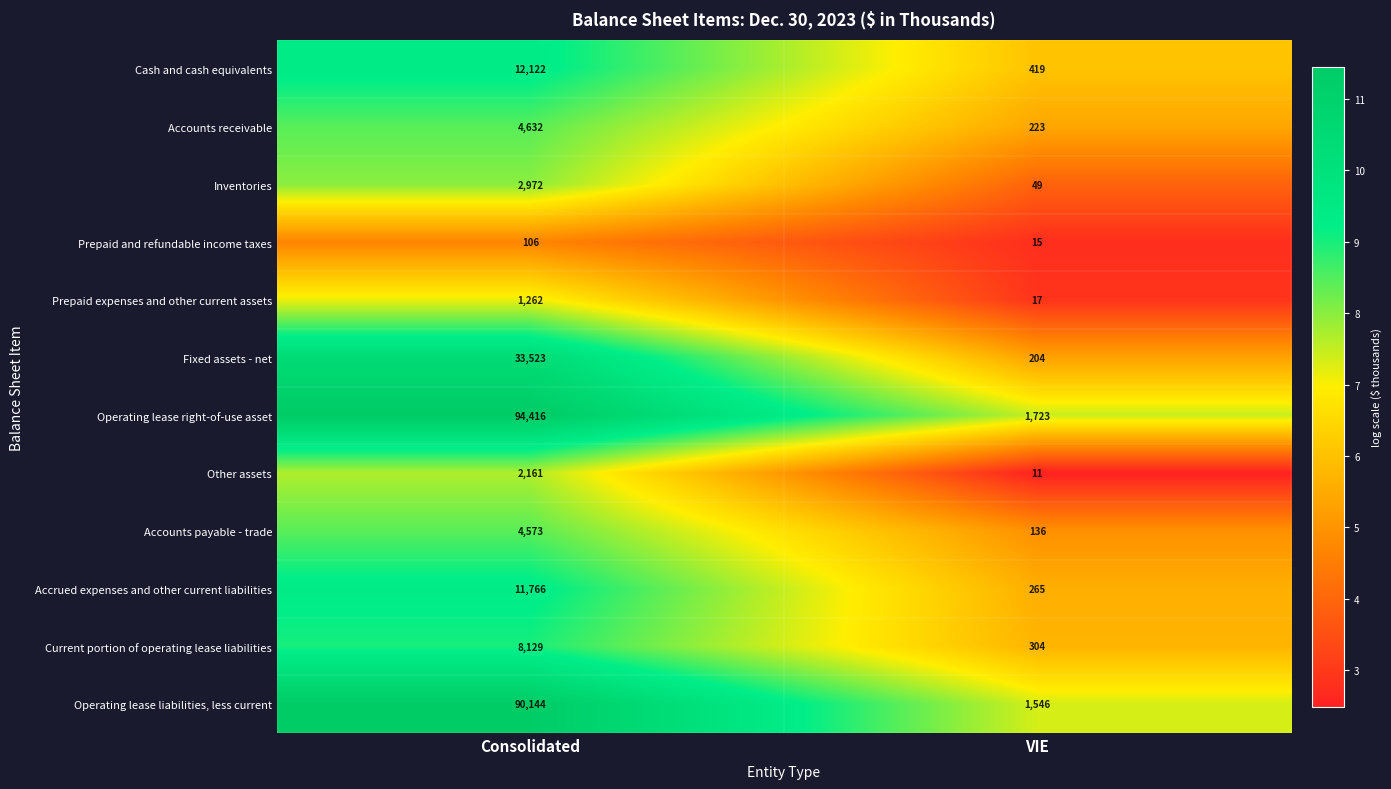

Between Consolidated and VIE, which series saw the biggest shift?

Operating lease right-of-use asset